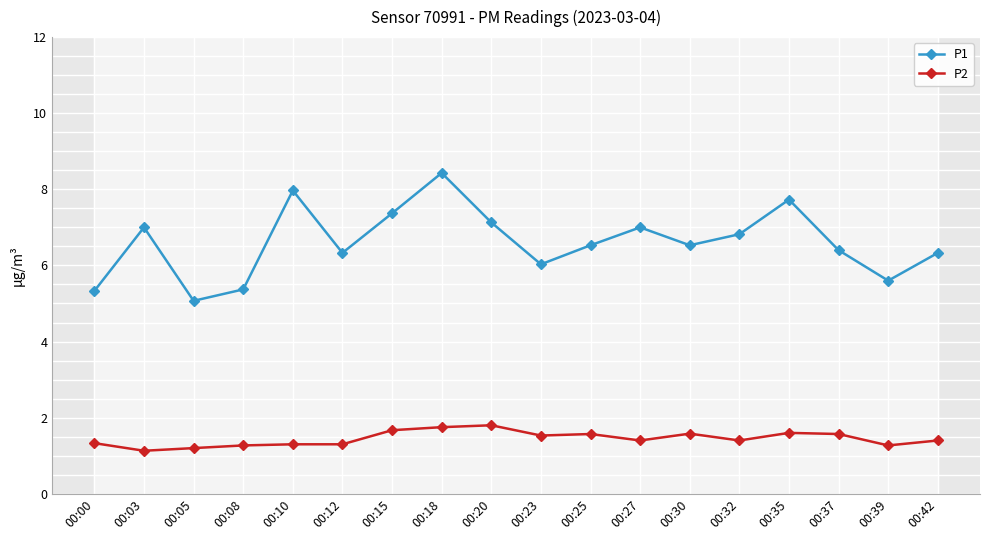

Rank the categories by P1 value from highest to lowest.

00:18, 00:10, 00:35, 00:15, 00:20, 00:03, 00:27, 00:32, 00:25, 00:30, 00:37, 00:12, 00:42, 00:23, 00:39, 00:08, 00:00, 00:05